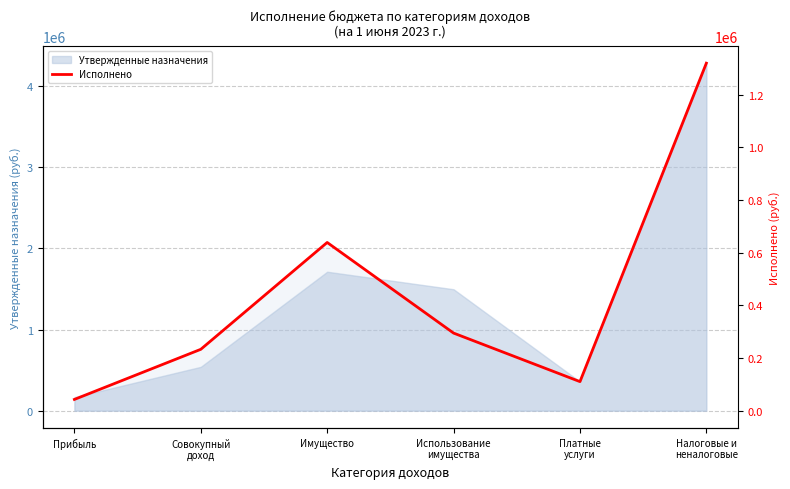

How many values are below 294840?

3